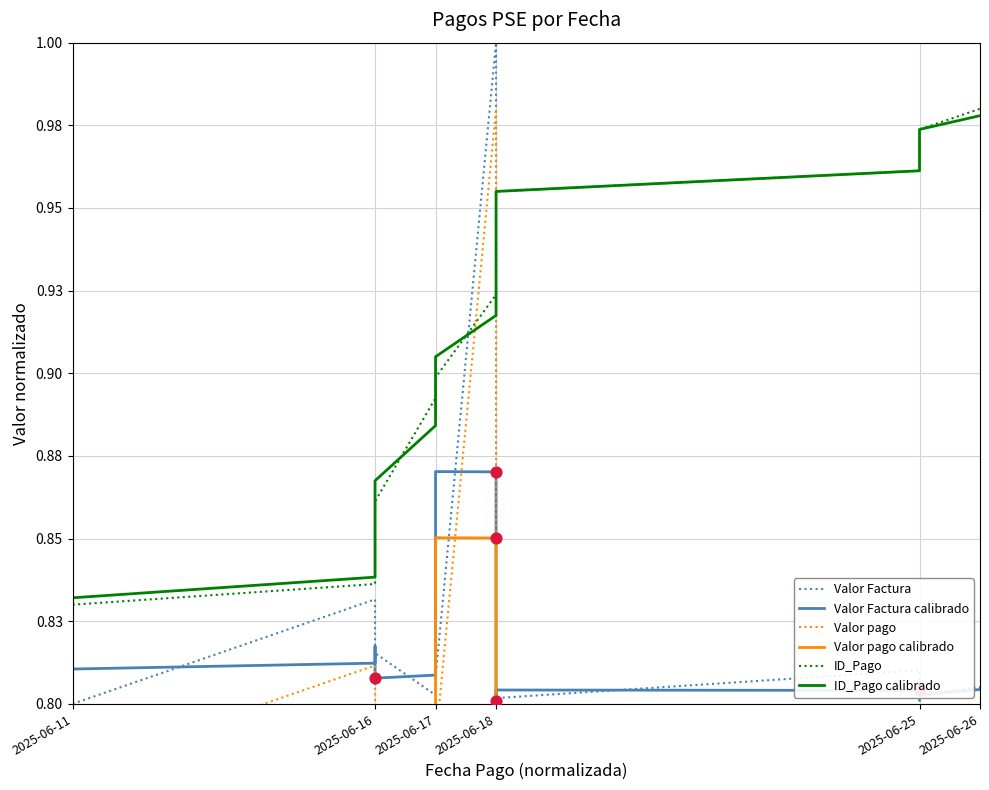

What are all the series names shown in the legend?

Valor Factura, Valor Factura calibrado, Valor pago, Valor pago calibrado, ID_Pago, ID_Pago calibrado